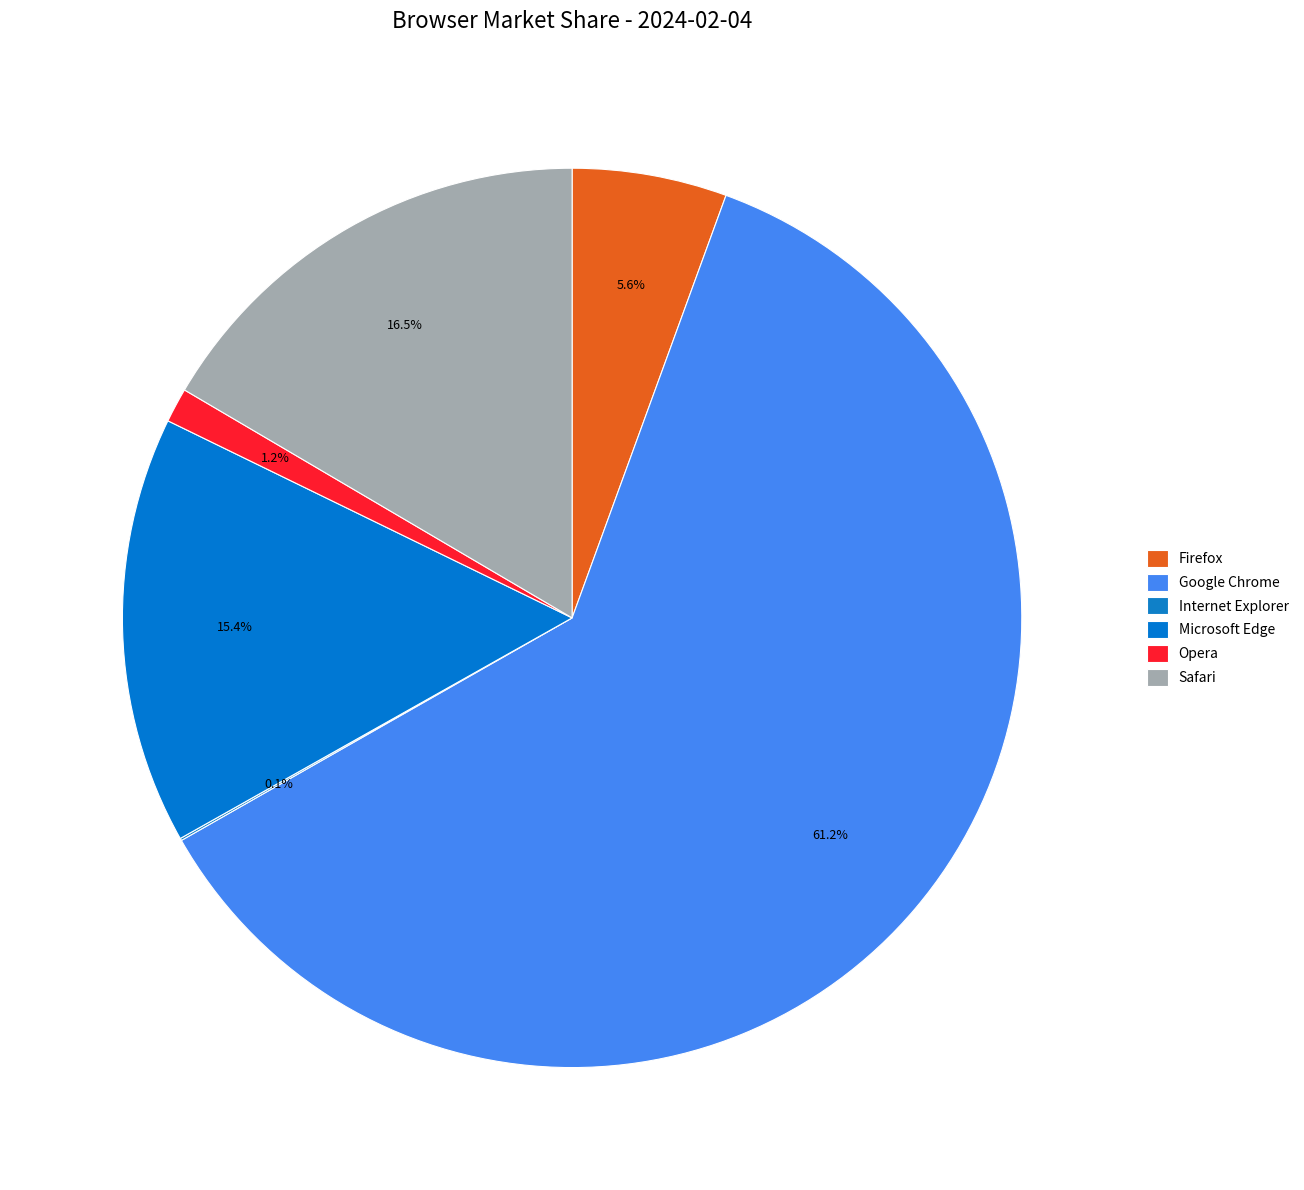

To the nearest percent, what portion does Microsoft Edge represent?

15%